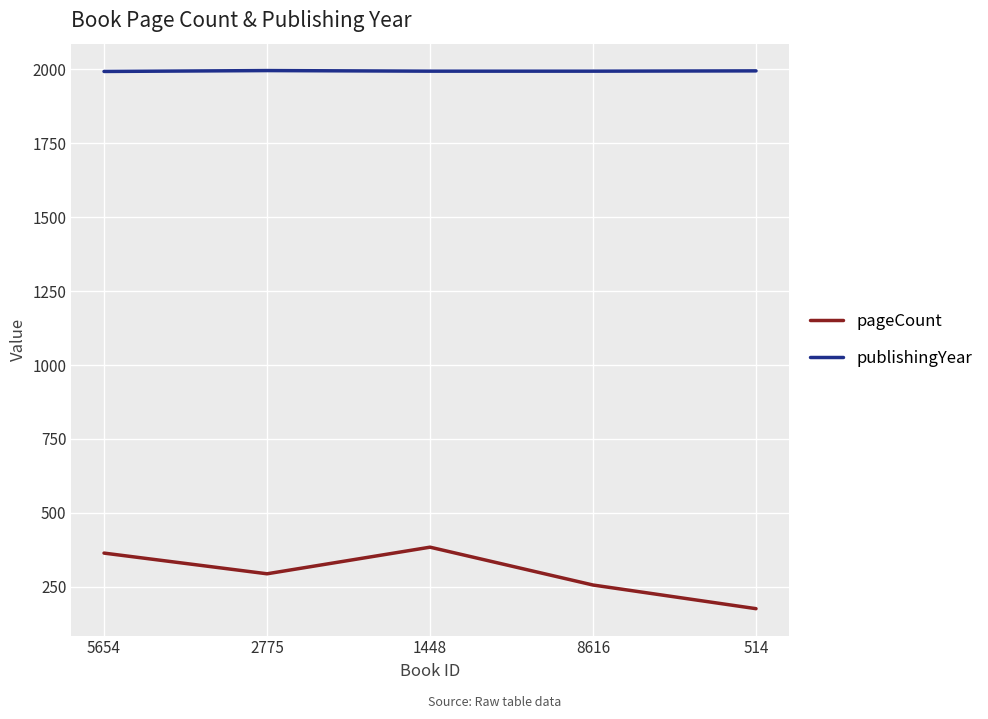

Which category has the lowest value in the pageCount series?

514